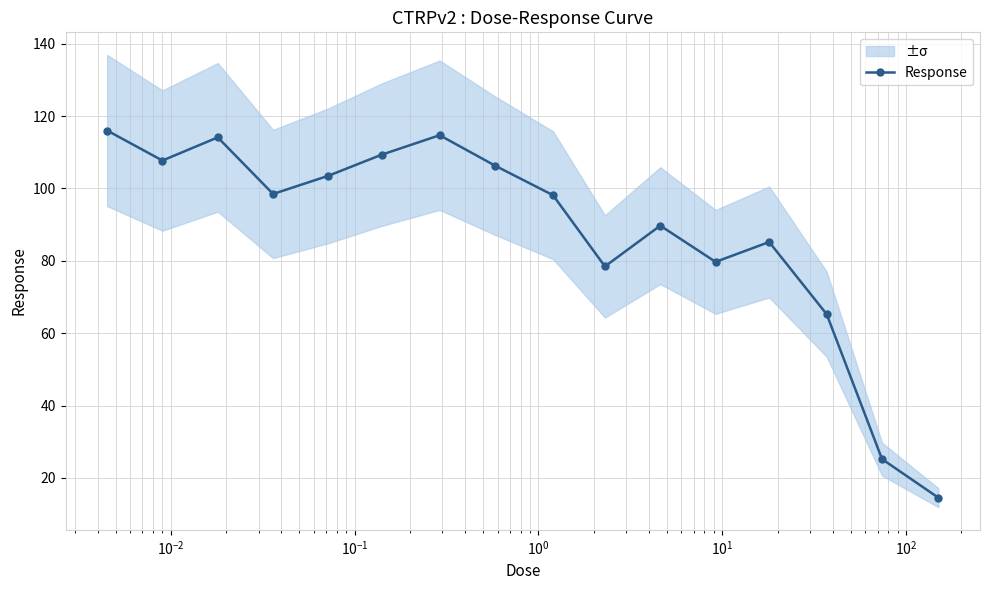

True or false: the data has more than 0 interior local peaks.

True